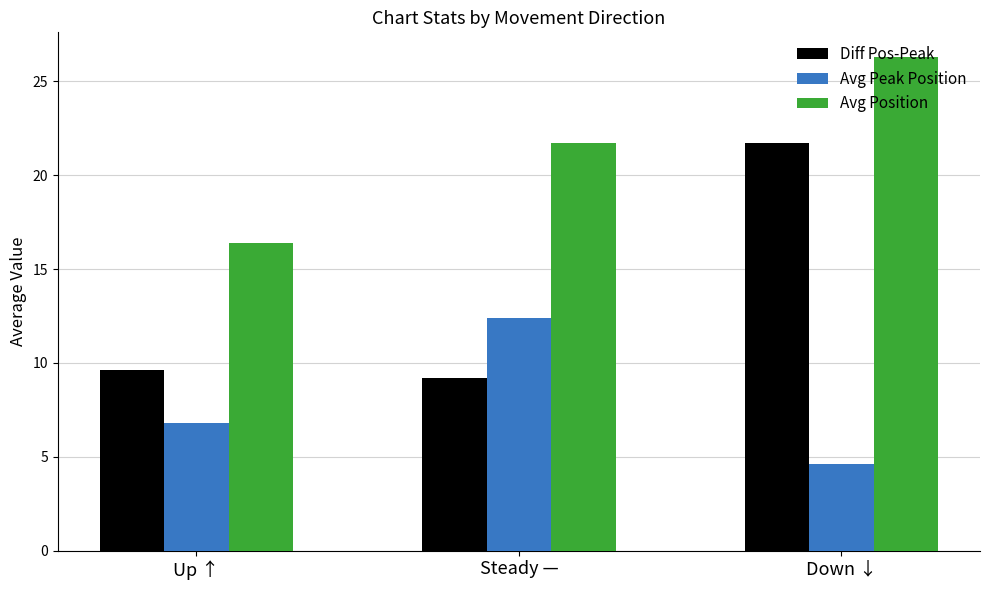

Is the value of Diff Pos-Peak at Steady — greater than the value of Avg Position at Up ↑?

No